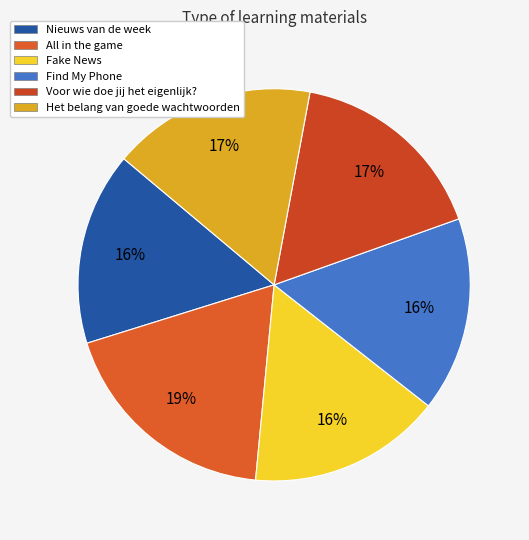

The Find My Phone slice represents 28% of the pie. True or false?

False